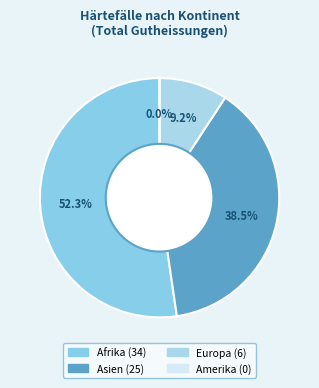

Rank the categories by value from lowest to highest.

Amerika, Europa, Asien, Afrika